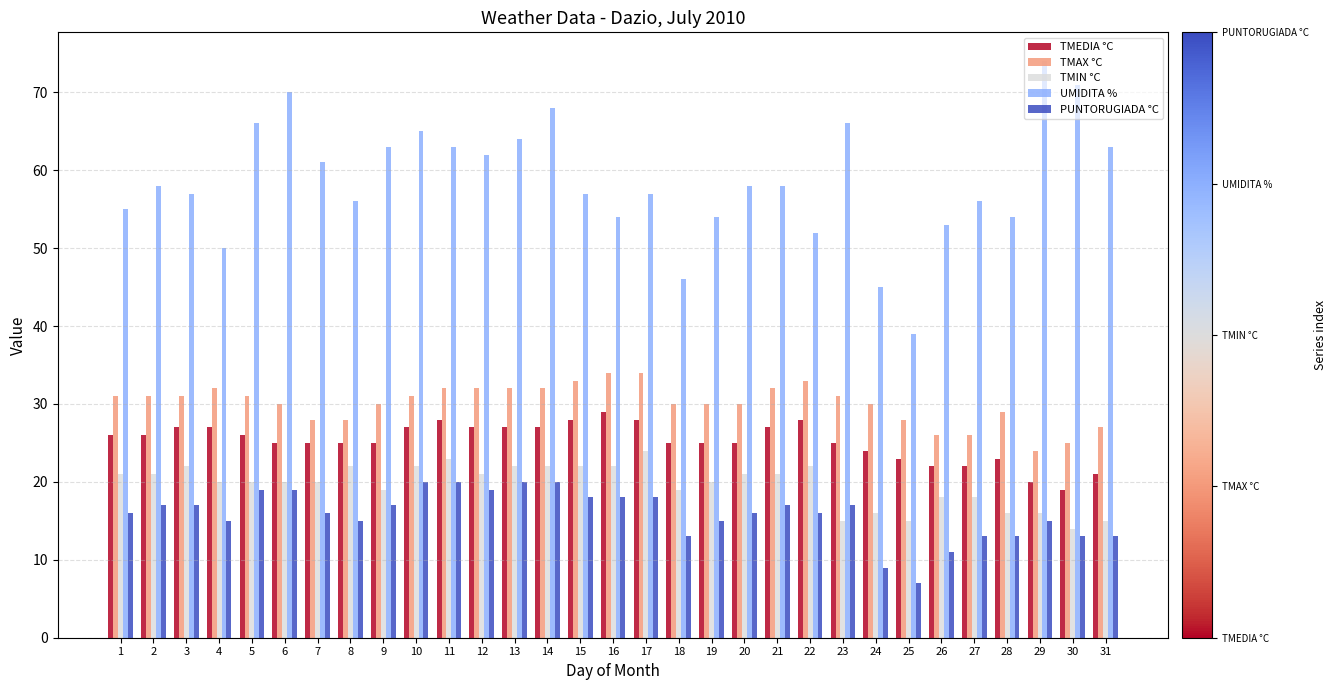

What is the sum of the TMIN °C values at 8 and 21?

43